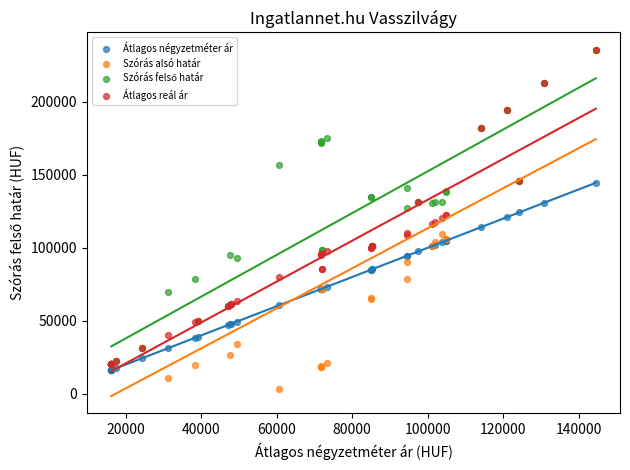

Which series has the largest Y range (max minus min)?

Szórás alsó határ